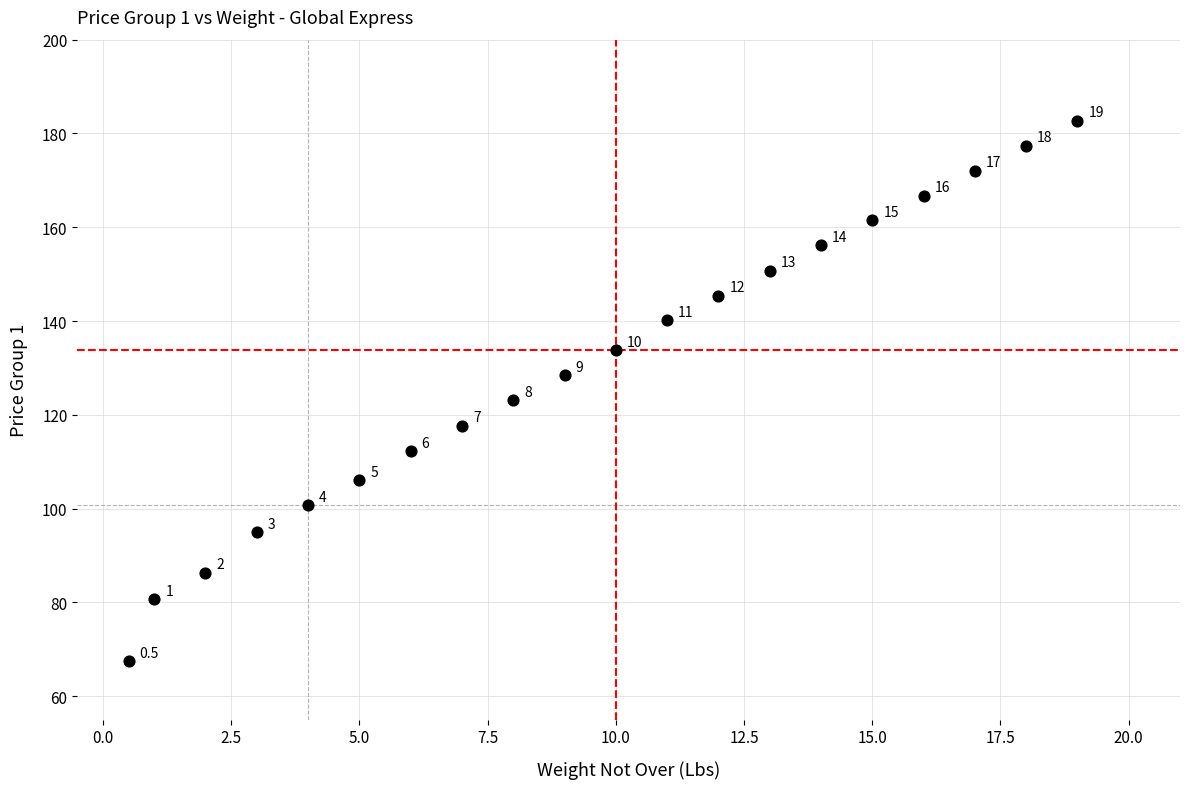

What Y value in the scatter plot is closest to 125?

123.1